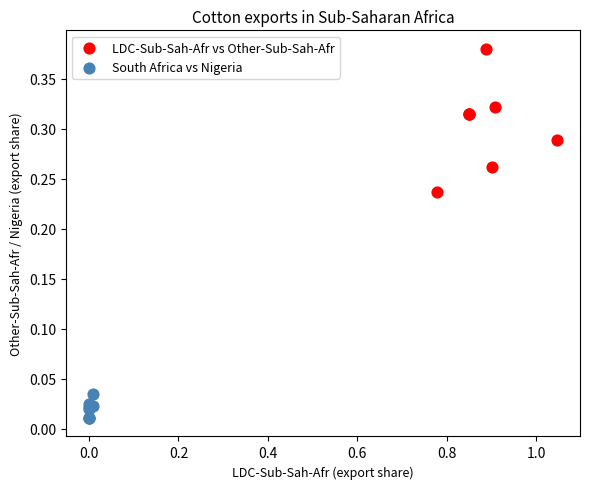

Which series reaches the maximum Y coordinate?

LDC-Sub-Sah-Afr vs Other-Sub-Sah-Afr